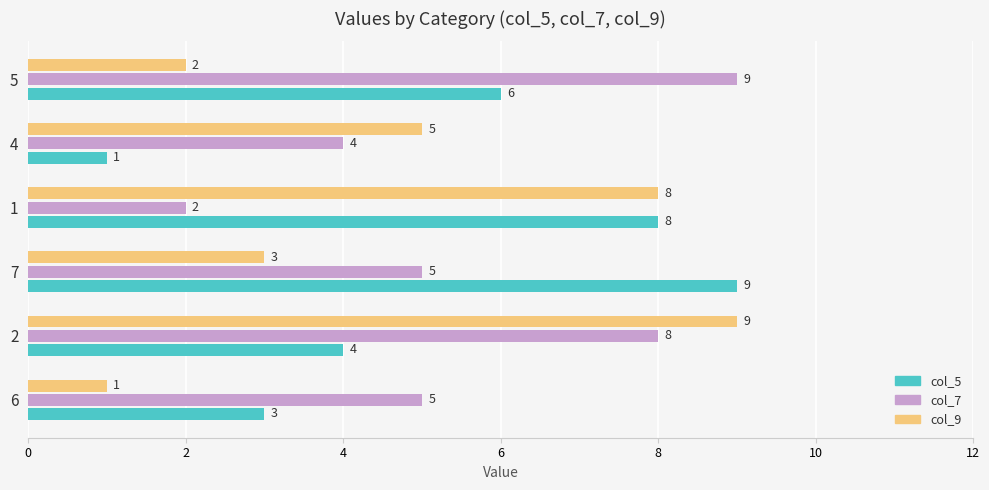

List the series in order of their overall mean, lowest first.

col_9, col_5, col_7